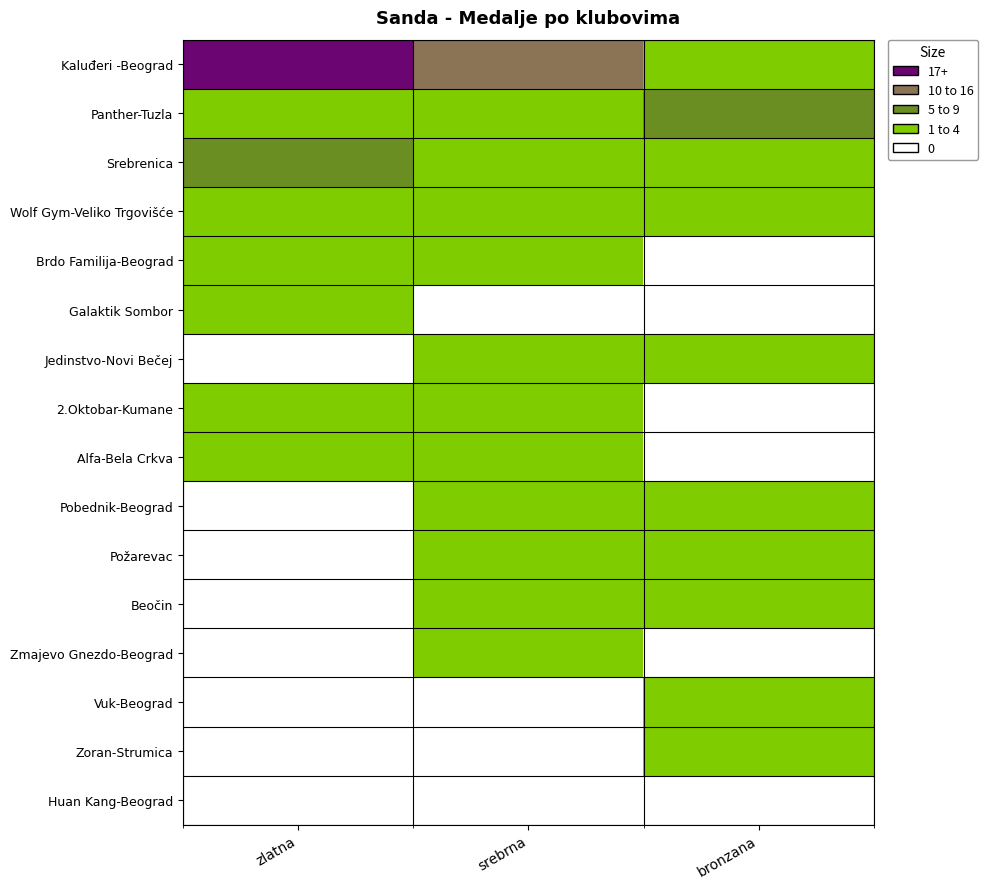

Which has a higher value, srebrna or zlatna?

zlatna